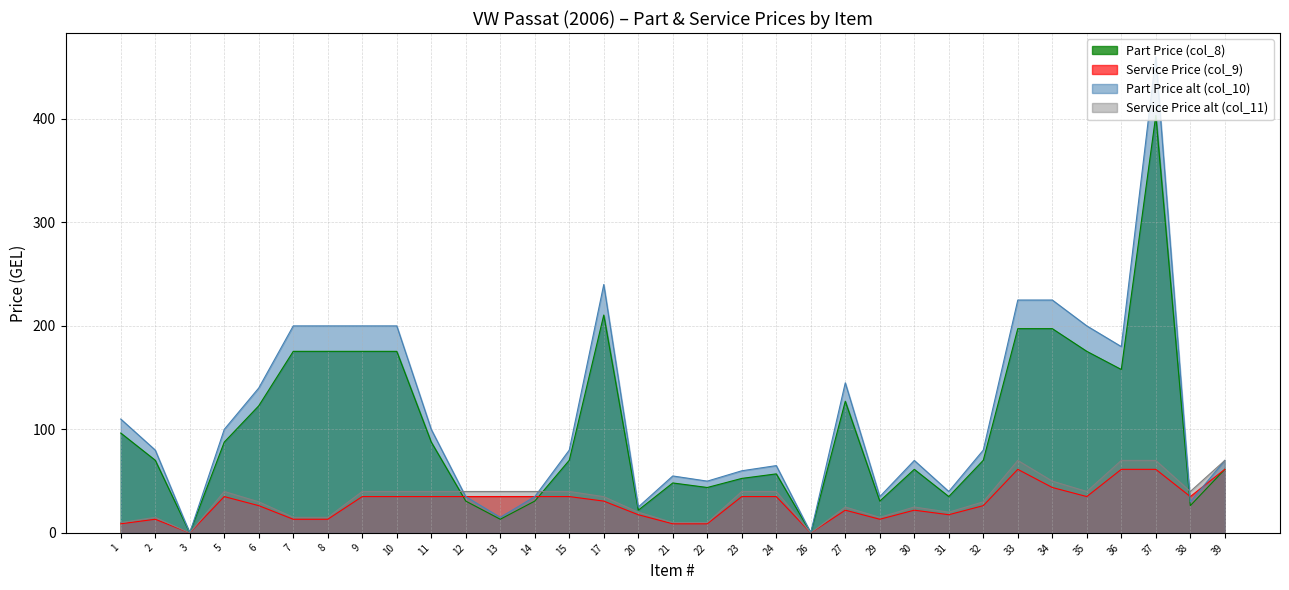

What is the total value across all series at 2?

178.3